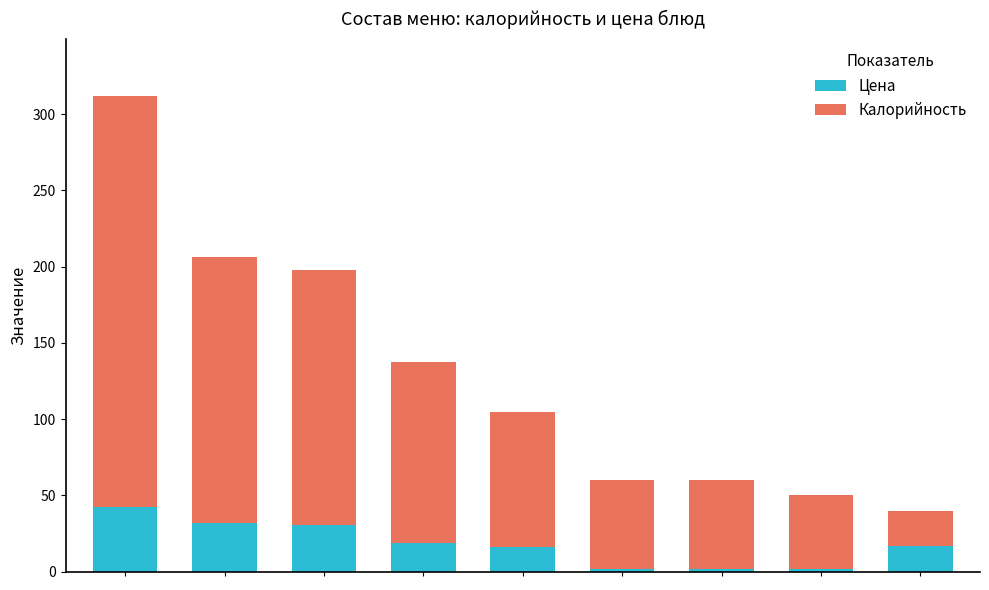

What is the sum of all Цена values?

161.1